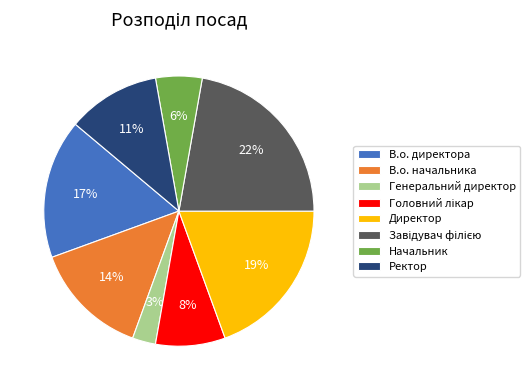

What is the smallest slice in the pie chart?

Генеральний директор